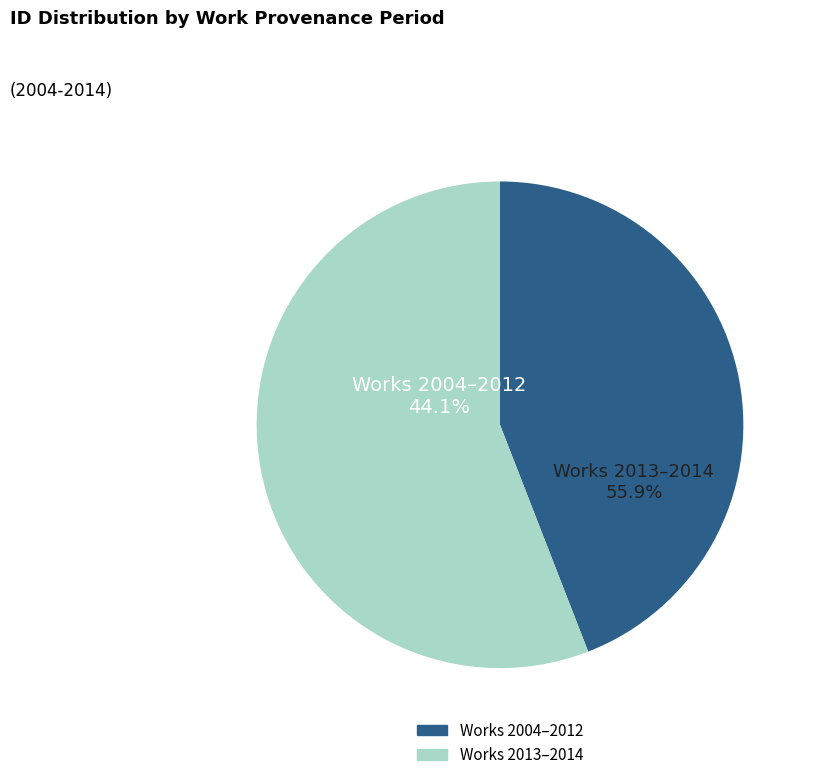

Between 7238 and 5791, which is larger?

7238